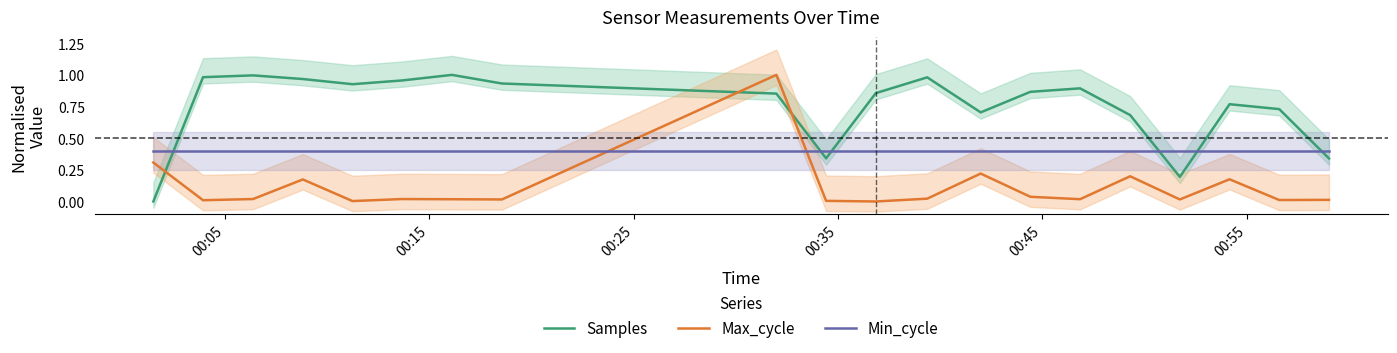

True or false: Min_cycle and Samples intersect in this chart.

True